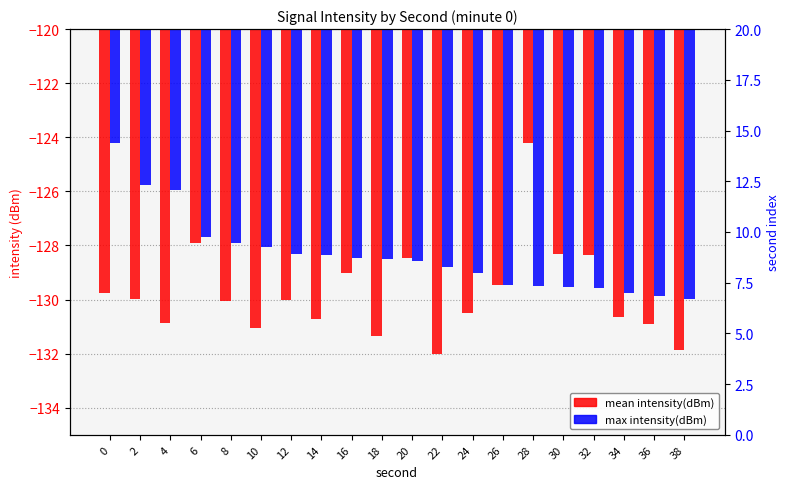

Reading left to right, transcribe all the data shown in this chart.

mean intensity(dBm): -129.8	-130.0	-130.9	-127.9	-130.0	-131.0	-130.0	-130.7	-129.0	-131.4	-128.5	-132.0	-130.5	-129.5	-124.2	-128.3	-128.4	-130.6	-130.9	-131.9
max intensity(dBm): -124.2	-125.8	-125.9	-127.7	-127.9	-128.1	-128.3	-128.4	-128.5	-128.5	-128.6	-128.8	-129.0	-129.5	-129.5	-129.5	-129.6	-129.8	-129.9	-130.0